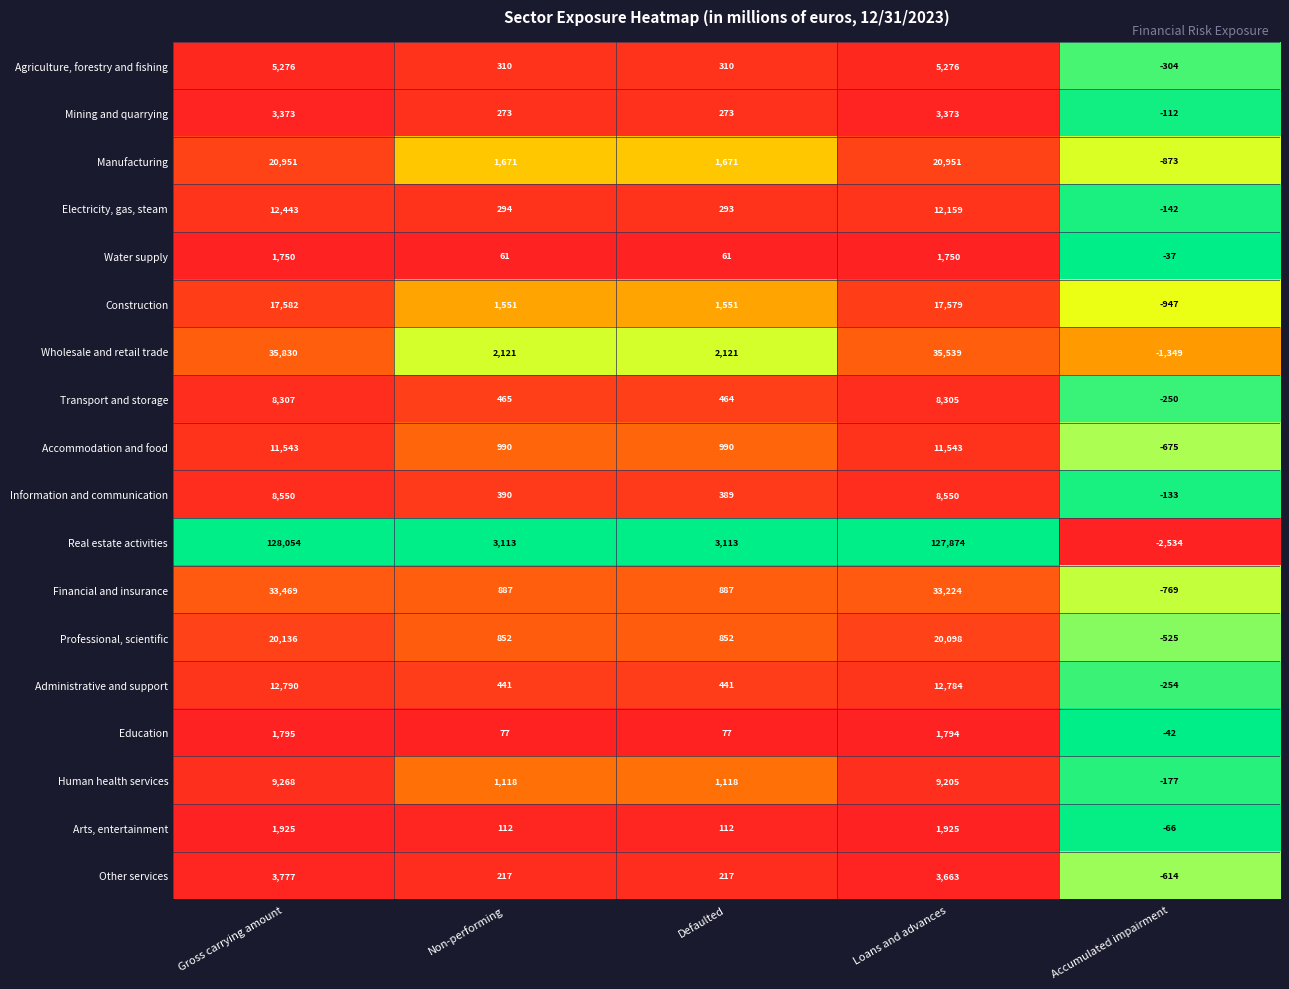

True or false: Human health services has a value of 1118 at Defaulted.

True